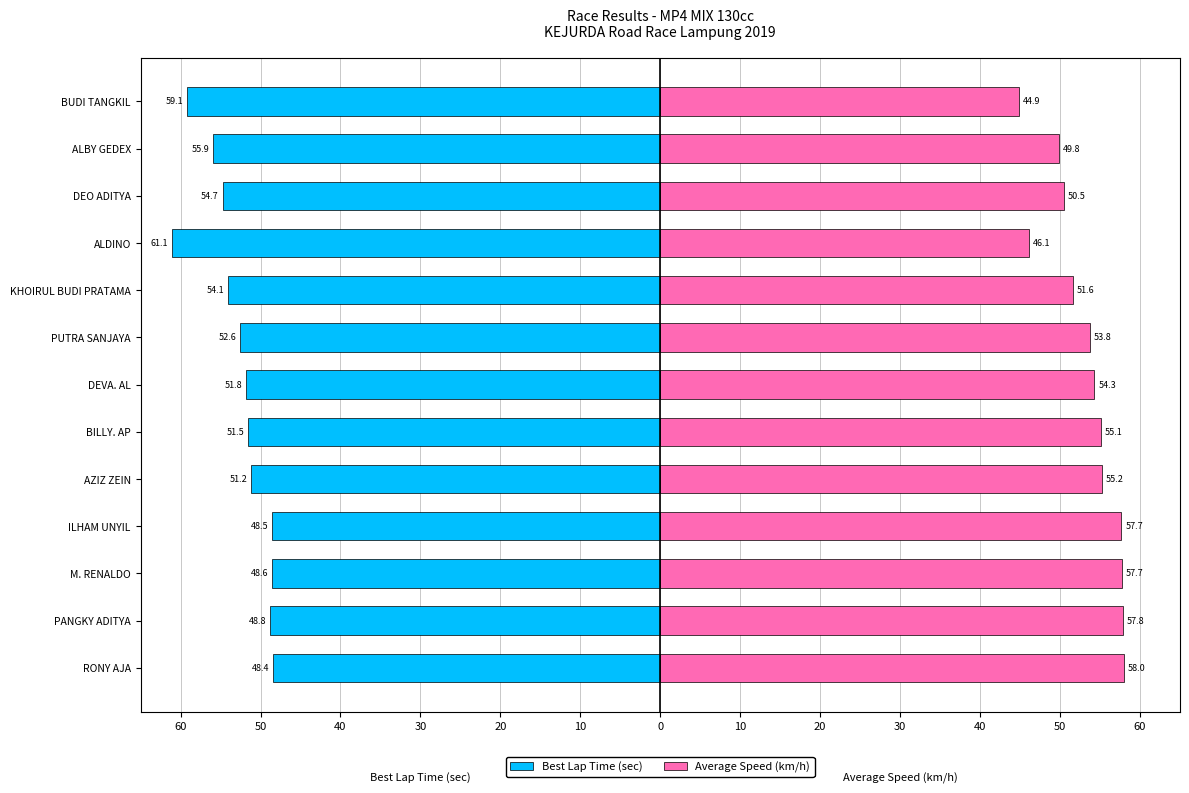

What are all the series names shown in the legend?

Best Lap Time (sec), Average Speed (km/h)